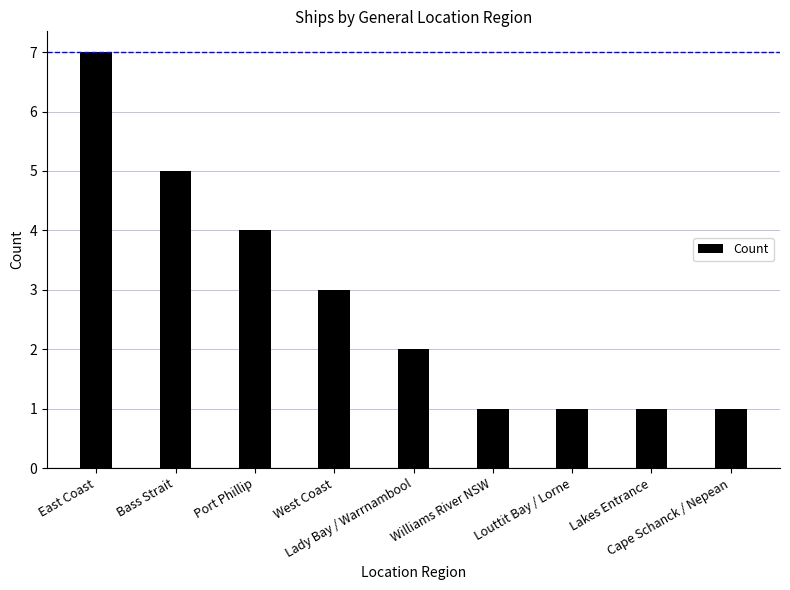

What is the sum of all values?

25